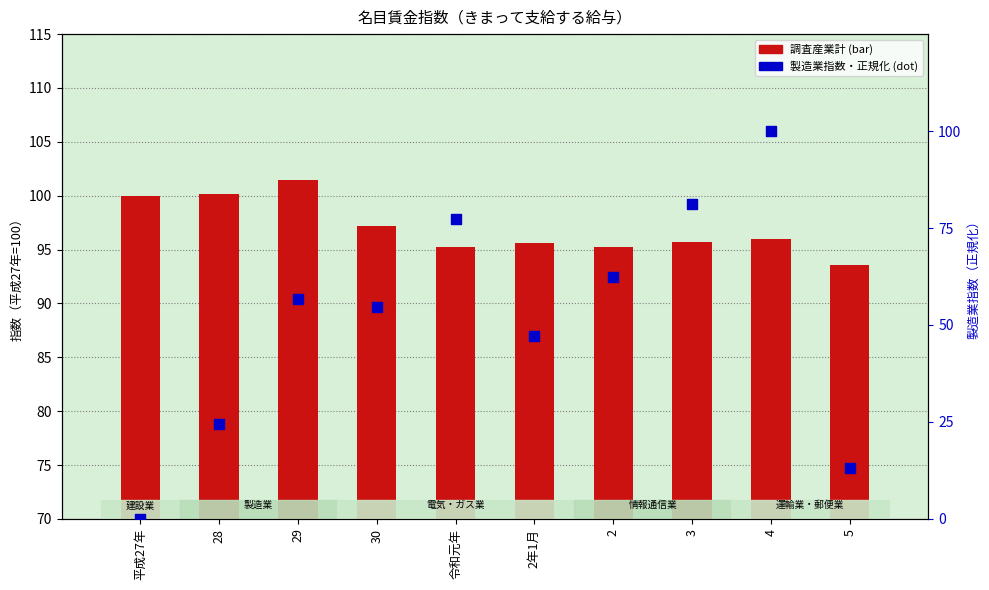

At which category is the sum across all series the highest?

4